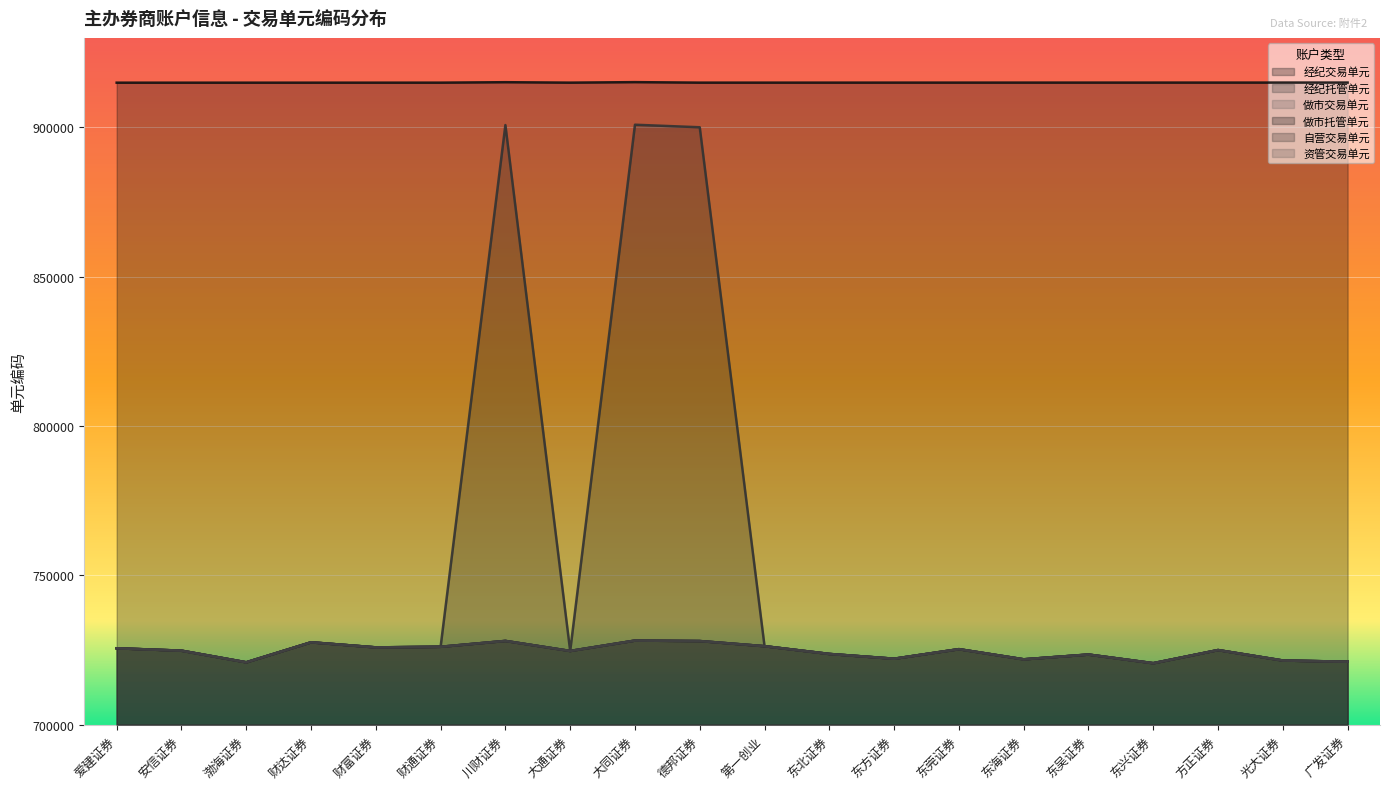

True or false: 做市托管单元 and 资管交易单元 cross at least once.

False